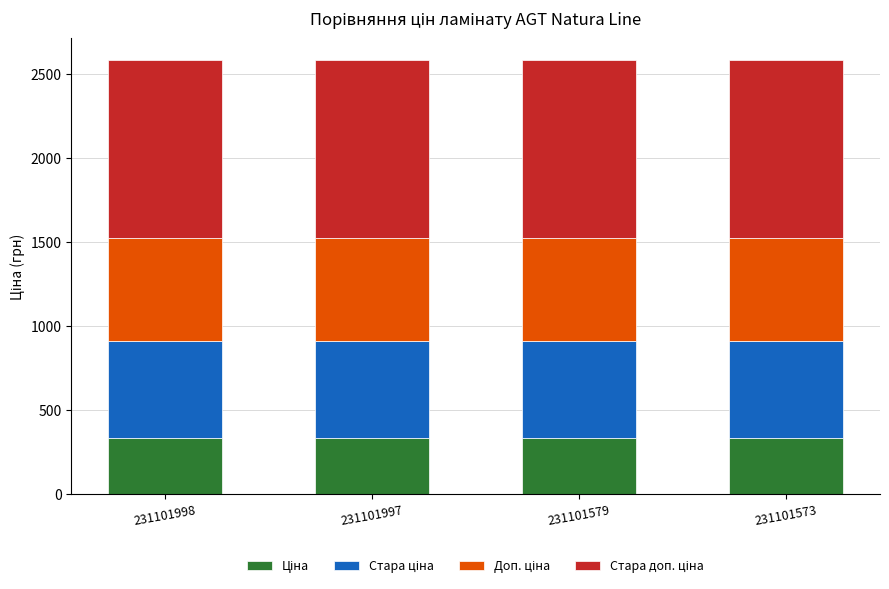

What is the total value across all series at 231101573?

2581.2